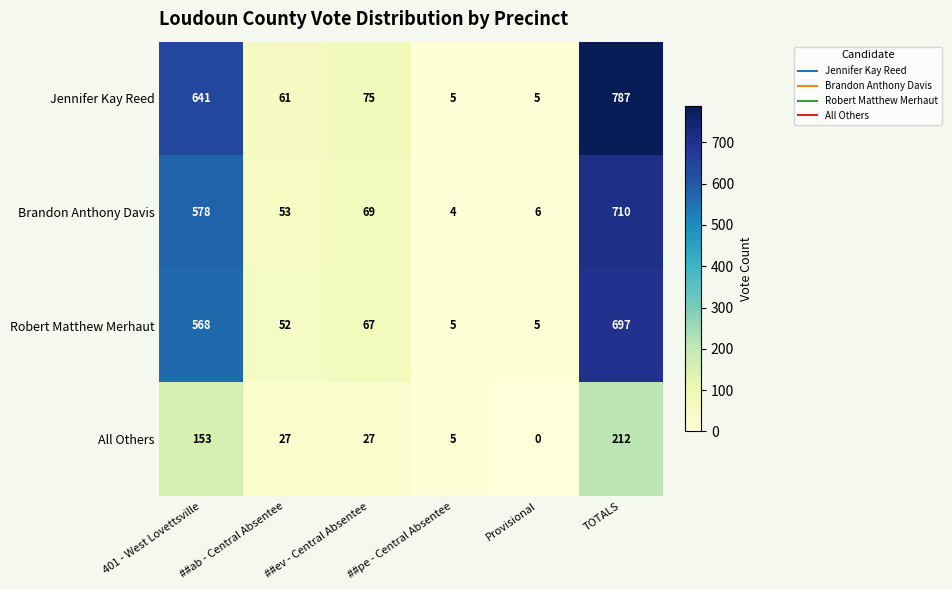

At which category is the sum across all series the highest?

TOTALS